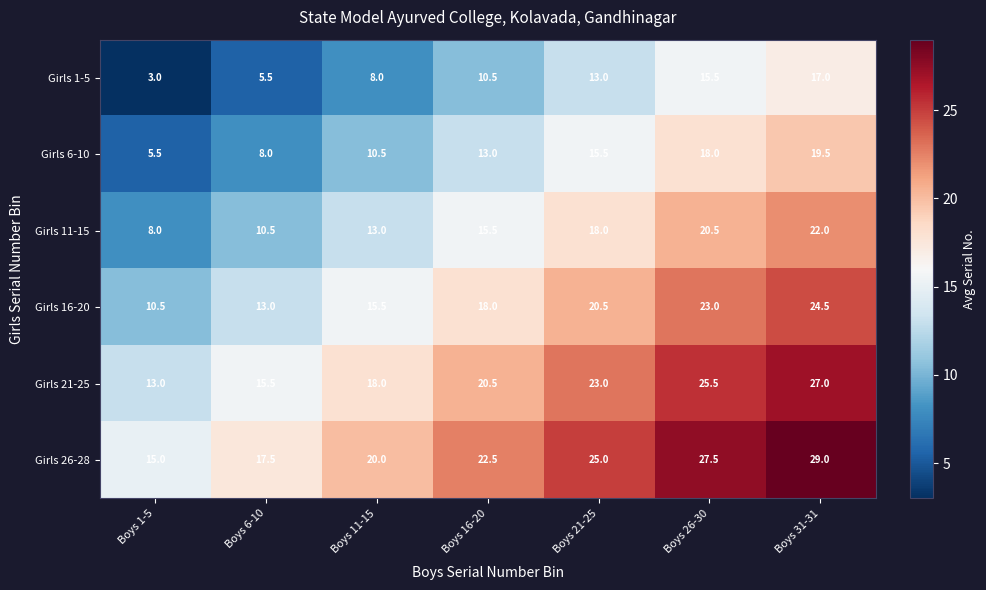

What is the maximum value shown in the chart?

29.0